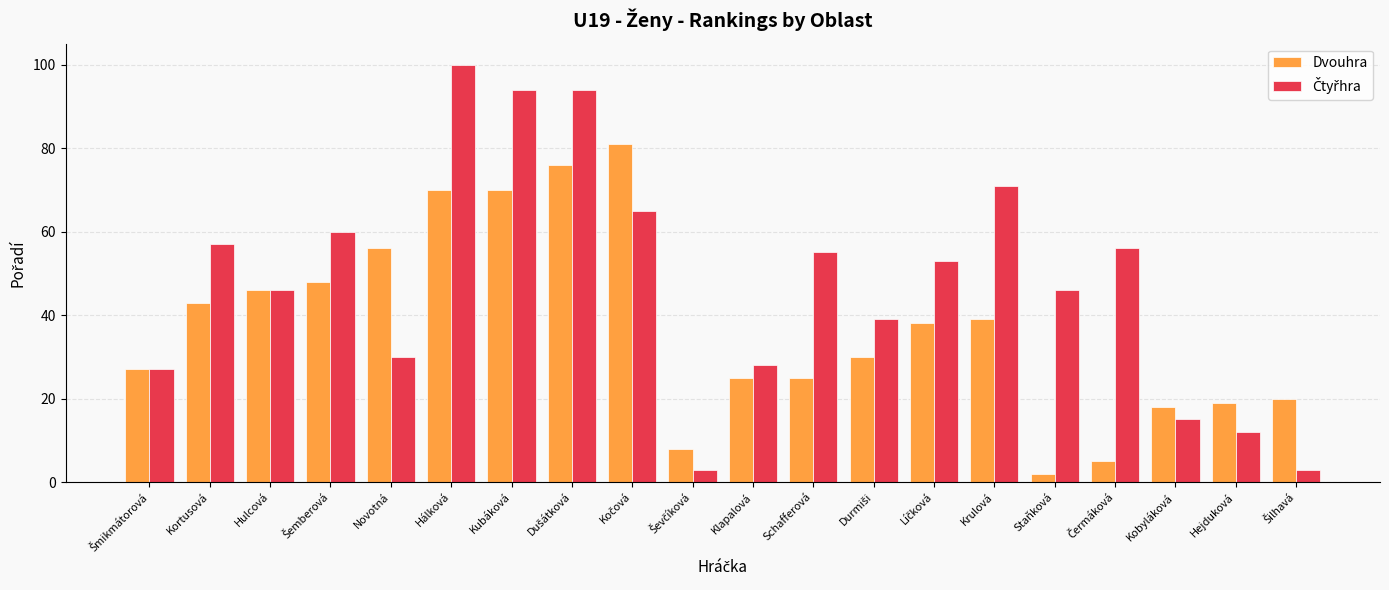

What is the total value across all series at Krulová?

110